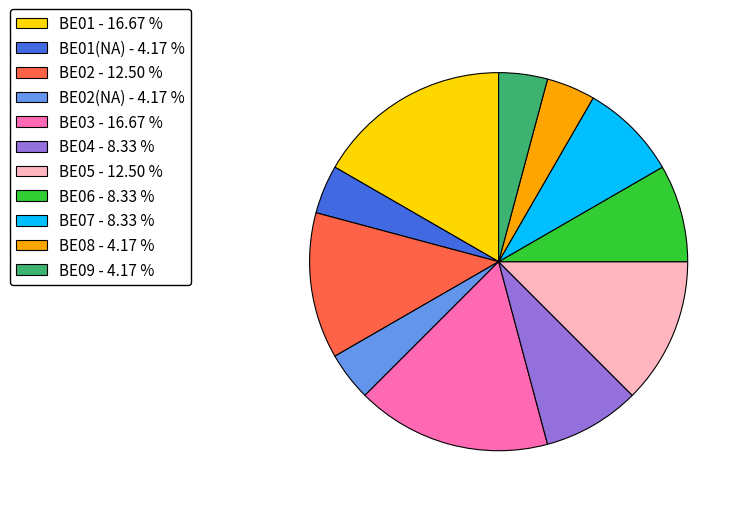

Combined, do BE05 - 12.50 % and BE04 - 8.33 % account for over 50%?

No